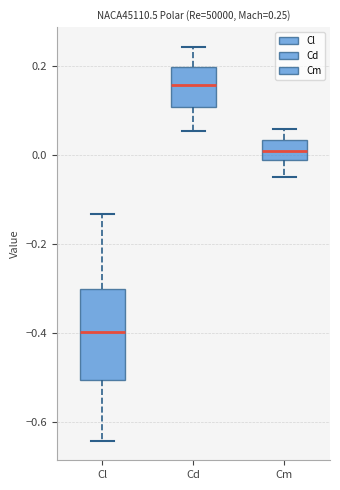

Which box is the tallest, from its lower edge to its upper edge?

Cl